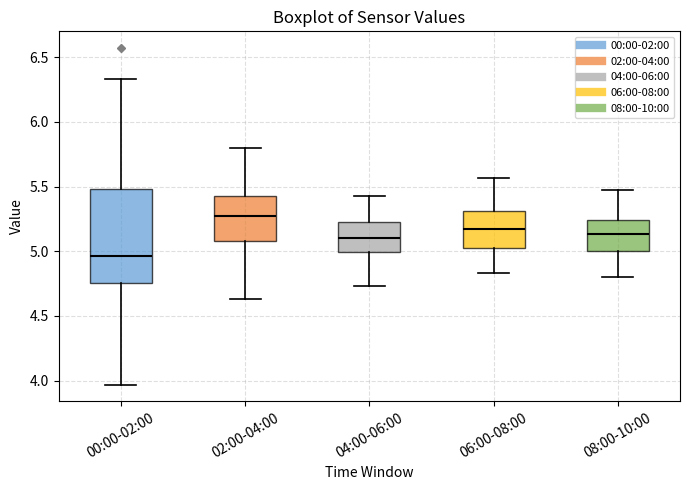

Reading left to right, transcribe this box plot: for each box, give where its median line is, the range the box spans, and where its two whiskers end, as read against the y-axis. The values are not printed on the chart, so give them approximately, as read against the axis.

00:00-02:00: median 4.95, box 4.75 to 5.50, whiskers 3.95 to 6.35
02:00-04:00: median 5.25, box 5.10 to 5.45, whiskers 4.65 to 5.80
04:00-06:00: median 5.10, box 5.00 to 5.25, whiskers 4.75 to 5.45
06:00-08:00: median 5.15, box 5.00 to 5.30, whiskers 4.85 to 5.55
08:00-10:00: median 5.15, box 5.00 to 5.25, whiskers 4.80 to 5.45